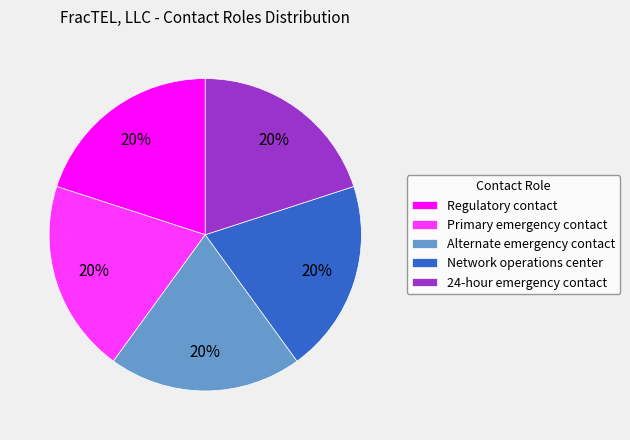

Is the sum of Network operations center and Regulatory contact greater than half?

No